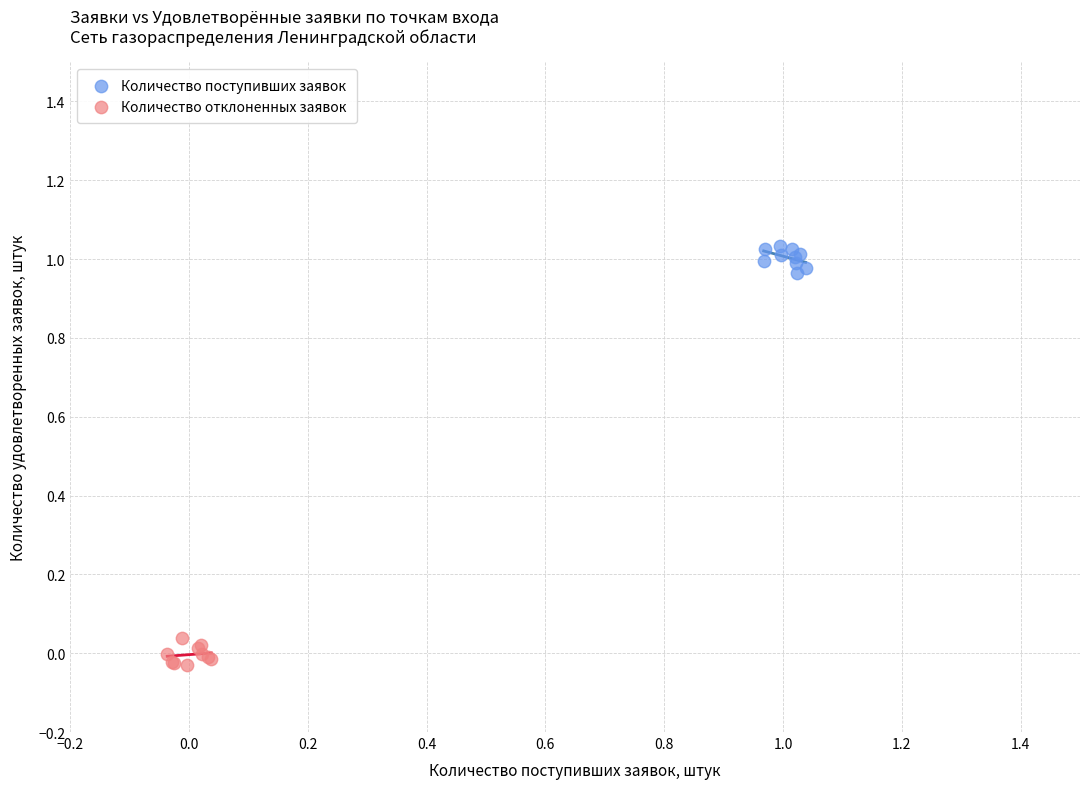

Which series contains the lowest Y value?

Количество отклоненных заявок